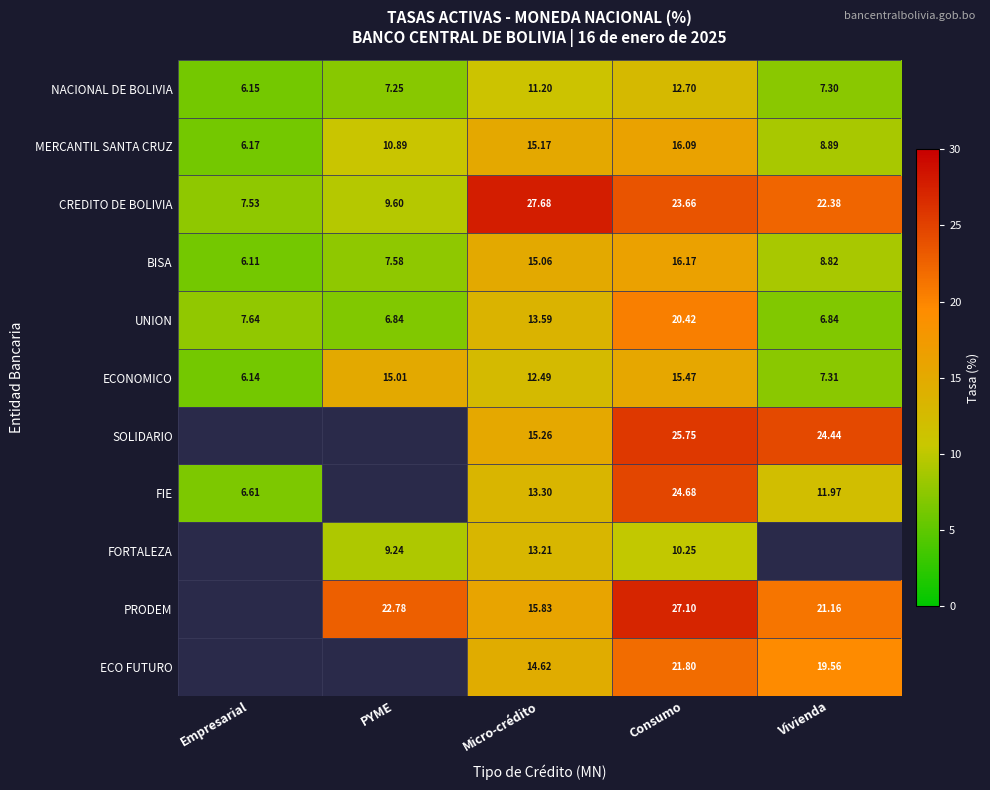

How many data points in MERCANTIL SANTA CRUZ are less than 10?

2